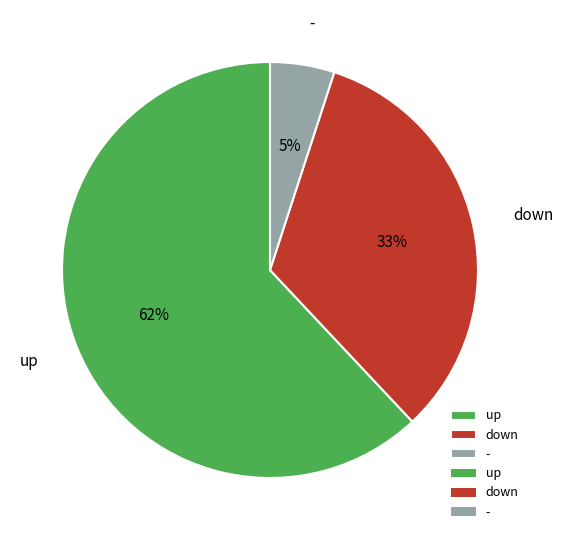

Rank the categories by value from highest to lowest.

up, down, -